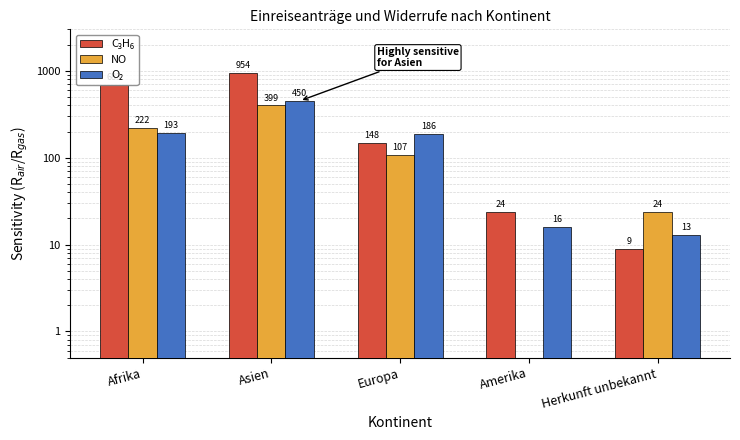

What is the value of the O₂ bar at the 1st from the left?

193